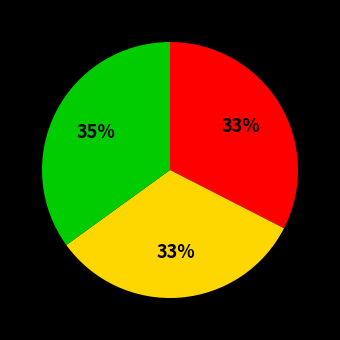

To the nearest percent, what is the average slice percentage?

33%